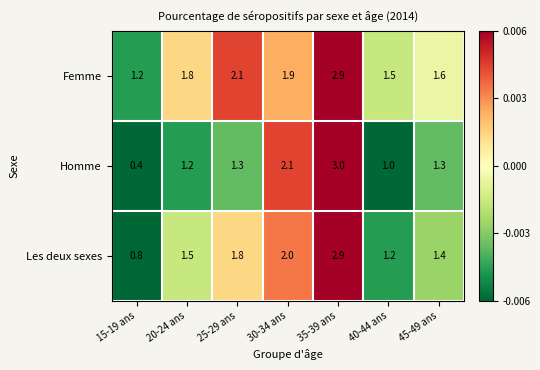

Reading left to right, transcribe all the data shown in this chart.

Femme: 15-19 ans=1.2	20-24 ans=1.8	25-29 ans=2.1	30-34 ans=1.9	35-39 ans=2.9	40-44 ans=1.5	45-49 ans=1.6
Homme: 15-19 ans=0.4	20-24 ans=1.2	25-29 ans=1.3	30-34 ans=2.1	35-39 ans=3.0	40-44 ans=1.0	45-49 ans=1.3
Les deux sexes: 15-19 ans=0.8	20-24 ans=1.5	25-29 ans=1.8	30-34 ans=2.0	35-39 ans=2.9	40-44 ans=1.2	45-49 ans=1.4